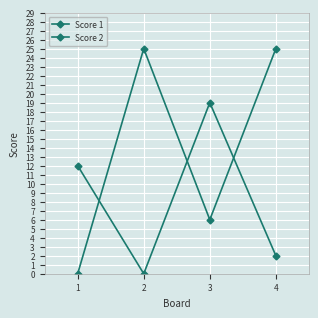

What is the greatest value displayed?

25